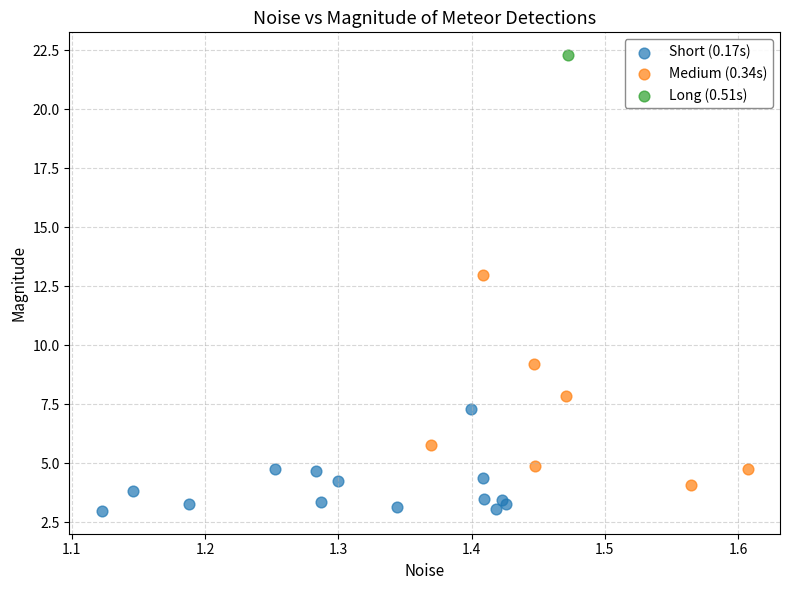

Which series reaches the minimum Y coordinate?

Short (0.17s)